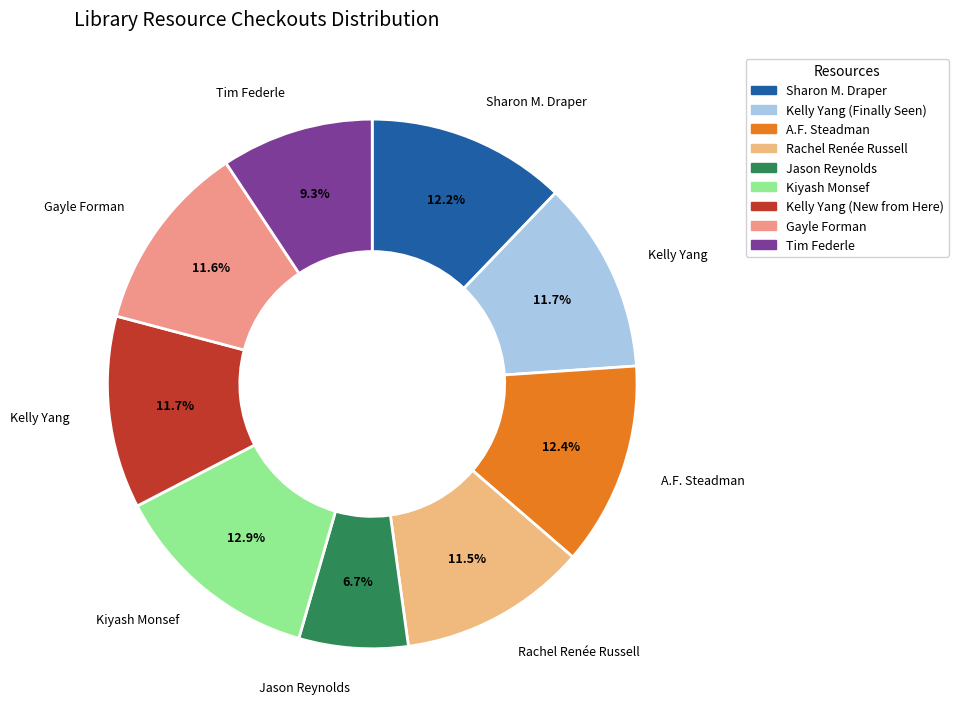

How many segments does this pie chart have?

9